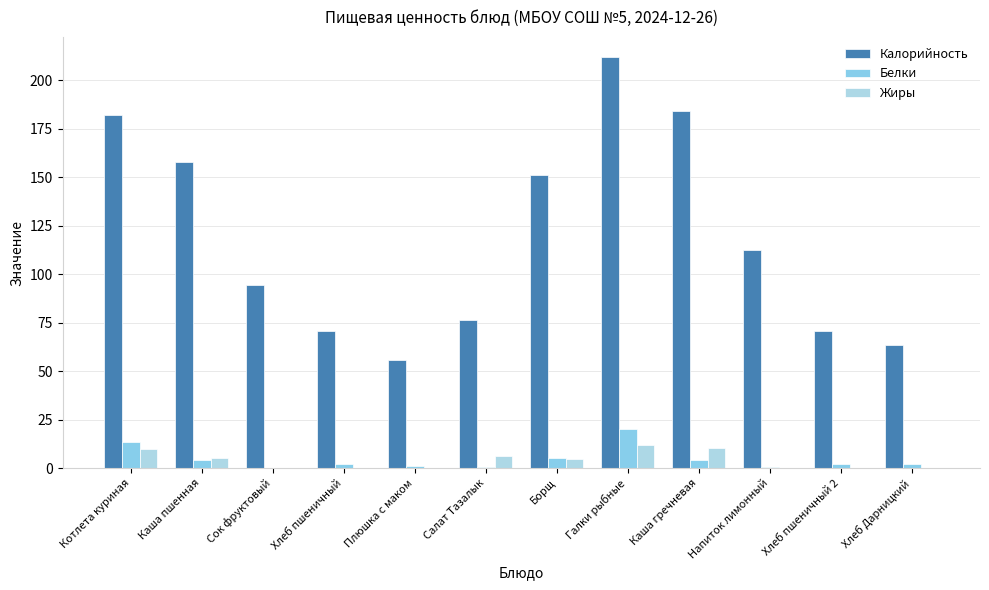

The value of Калорийность at Салат Тазалык is 100.5. True or false?

False